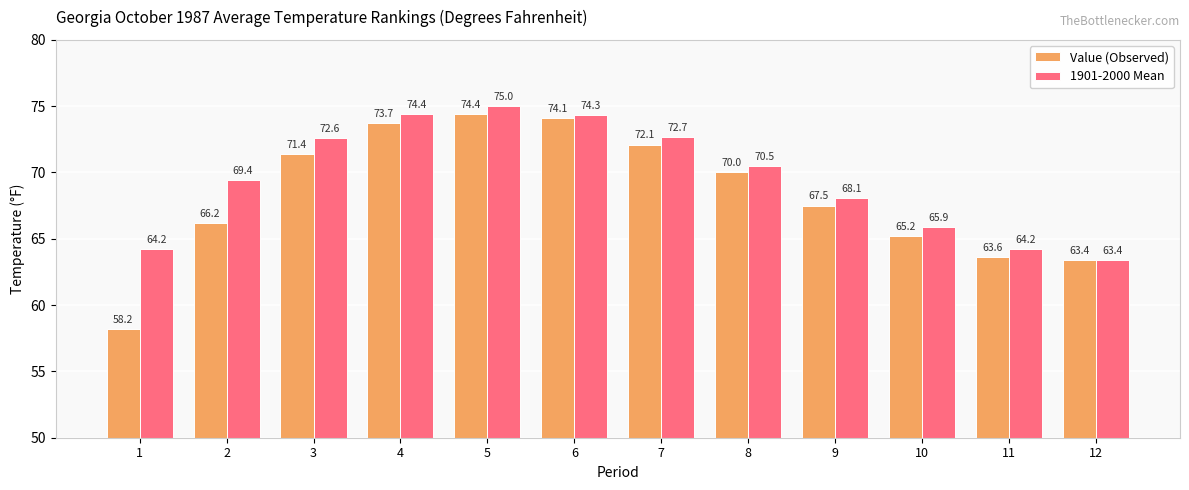

What is the difference between the highest and lowest values at 9?

0.6